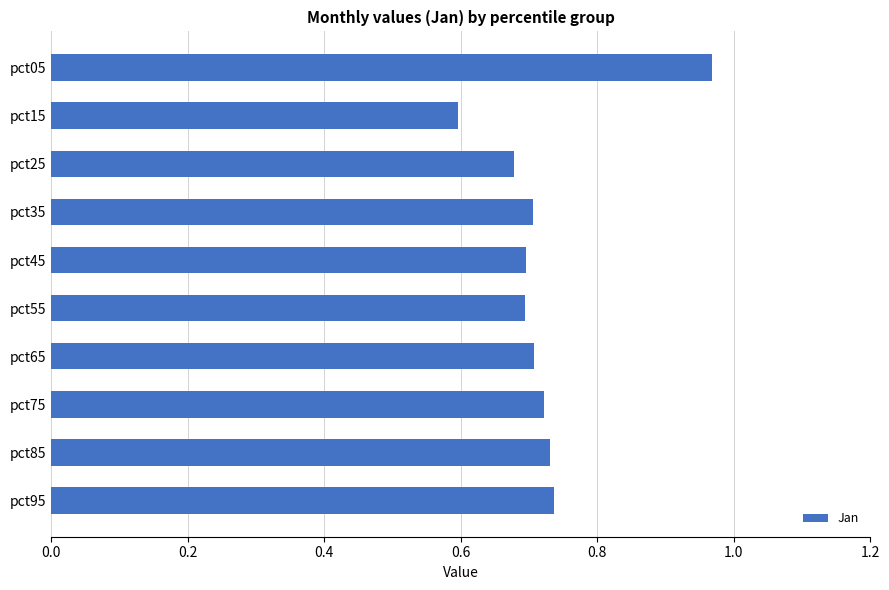

Are the bars grouped side by side (vs. stacked)?

No